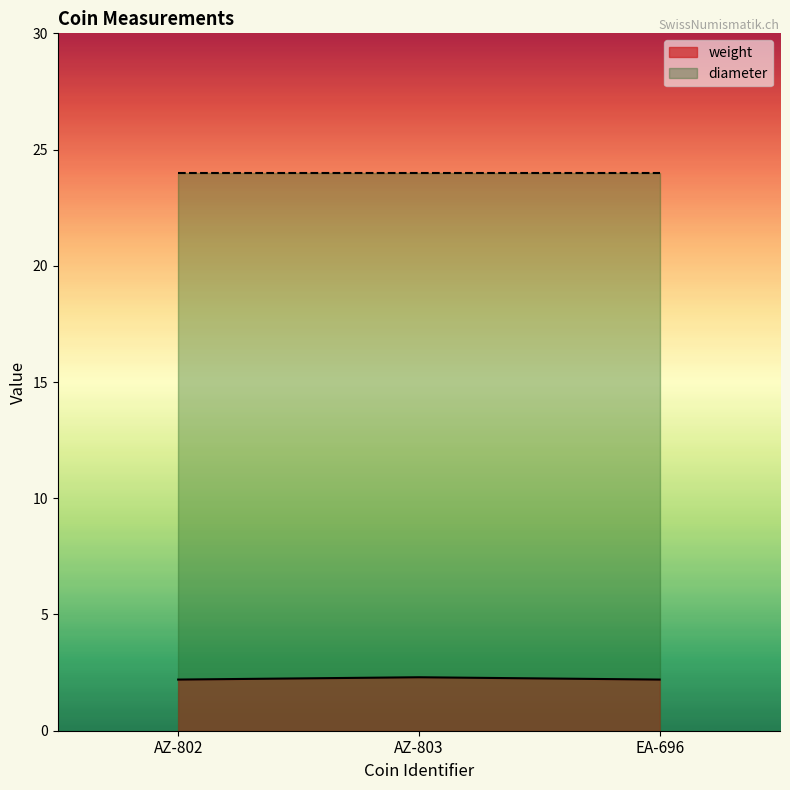

Between AZ-803 and EA-696, which is larger?

AZ-803